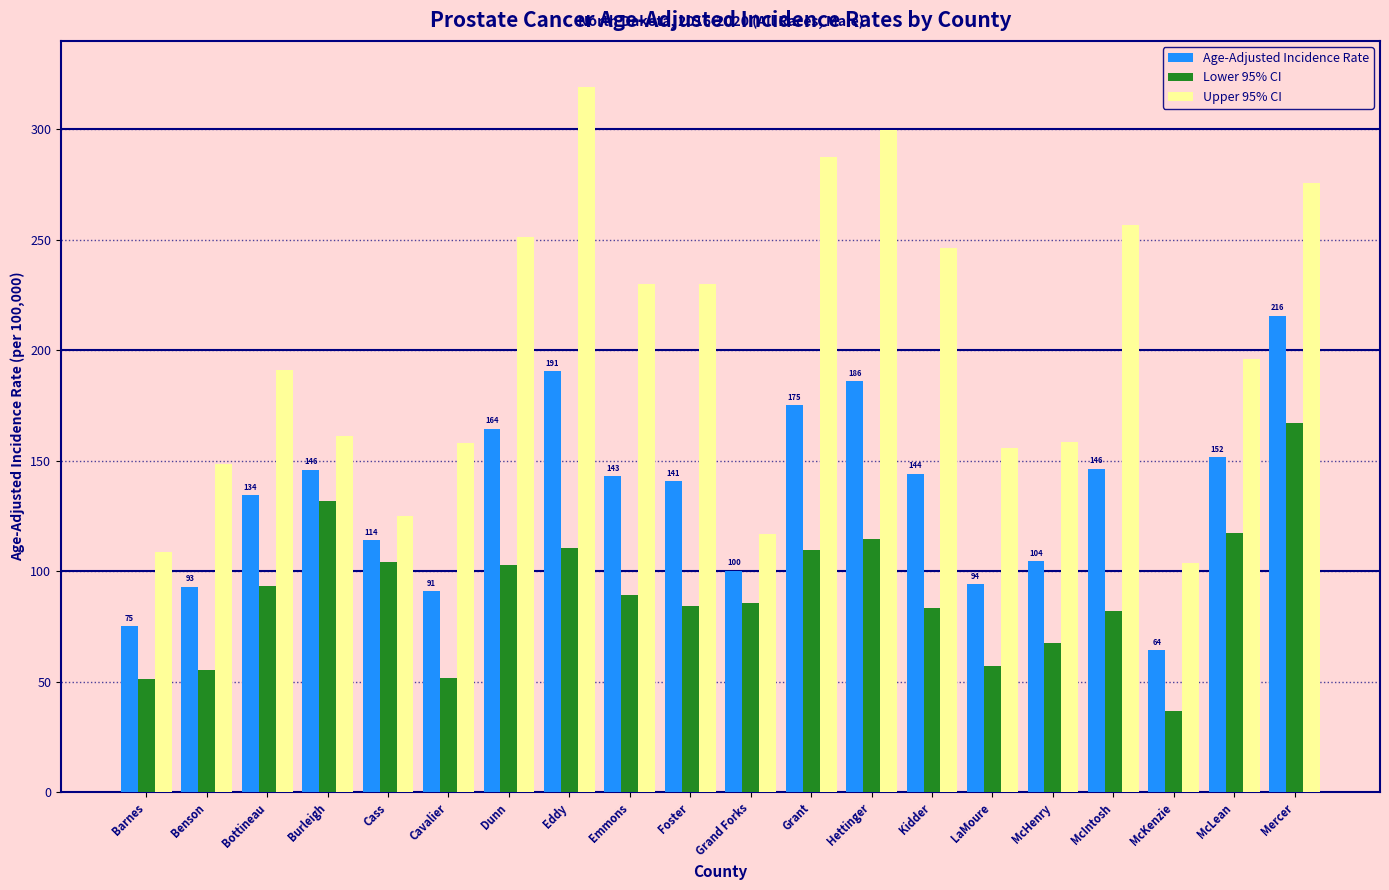

How many groups of bars are there?

20